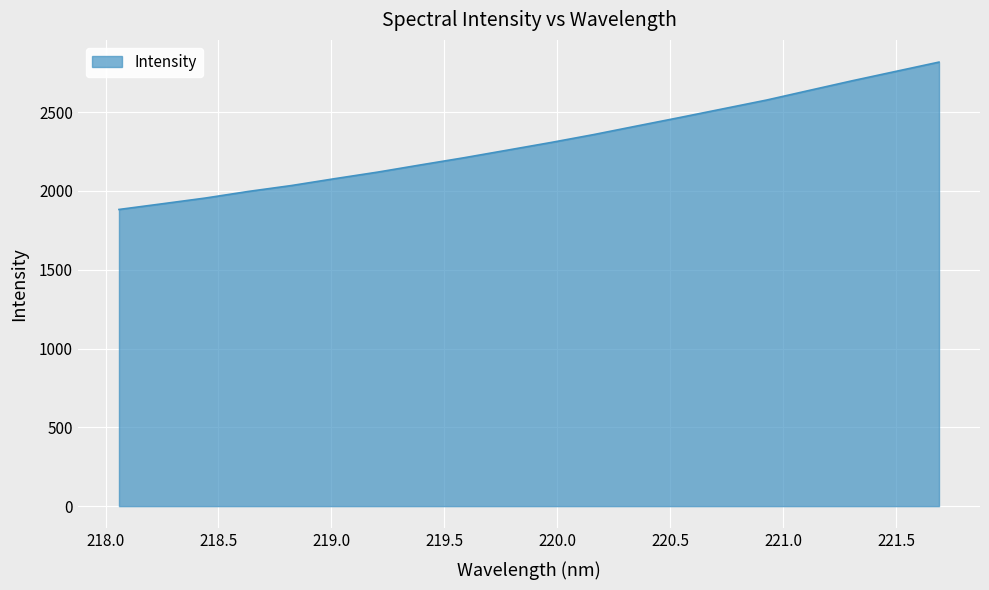

What is the maximum value shown in the chart?

2817.3